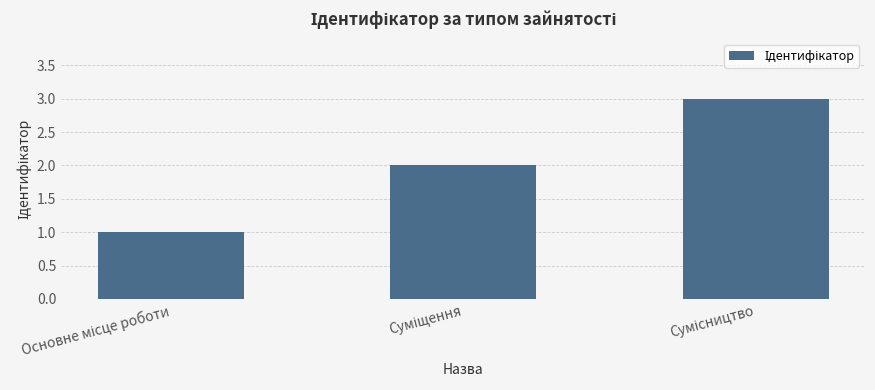

What is the maximum value shown in the chart?

3